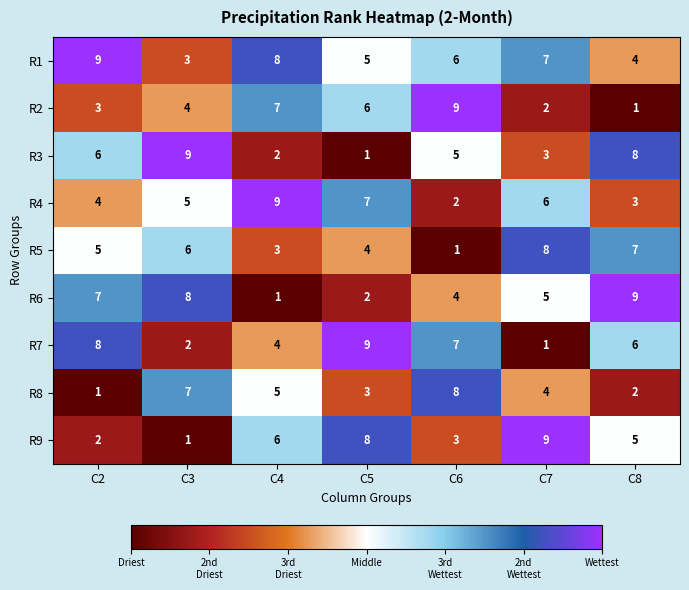

What is the sum of the R4 values at C2 and C5?

11